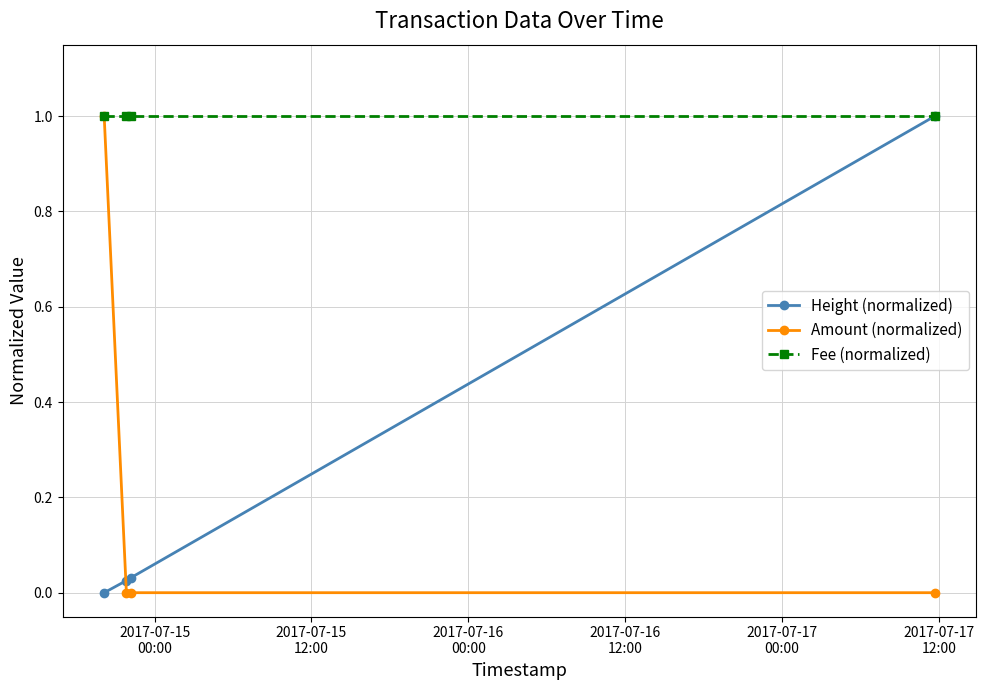

How many intersections are there between Height (normalized) and Amount (normalized)?

1